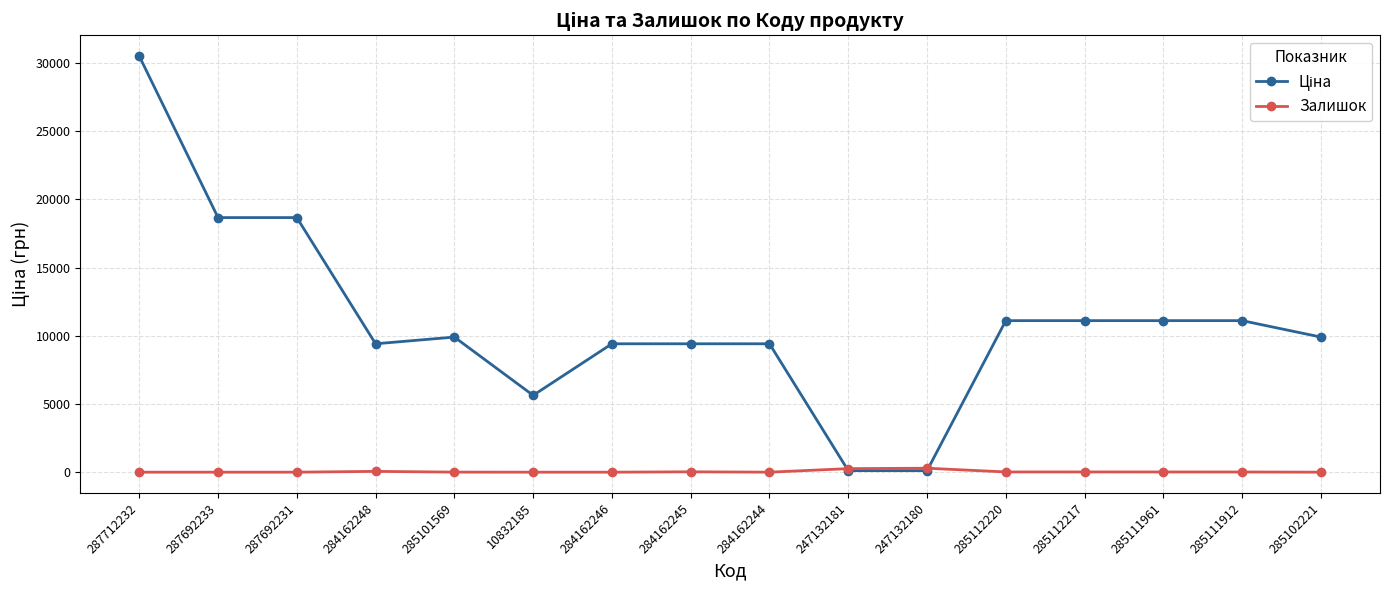

How many lines are shown in the chart?

2